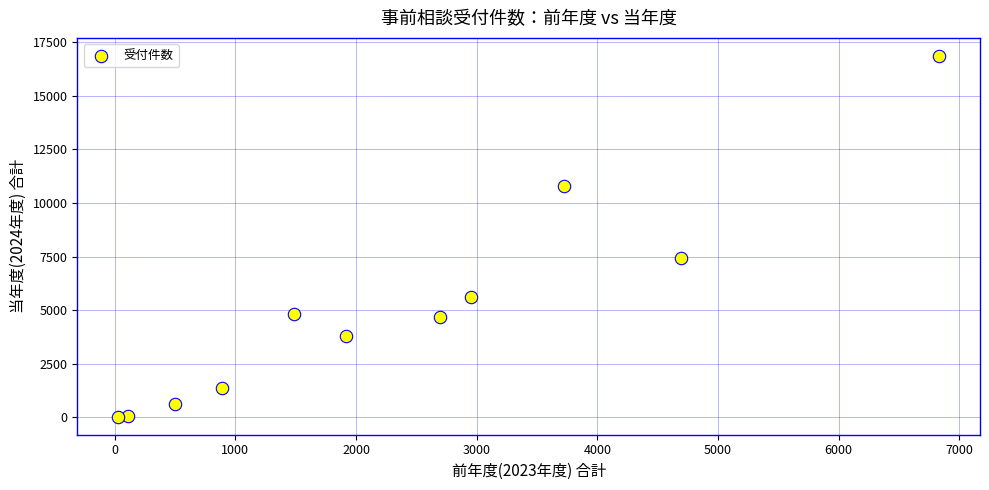

What Y value in the scatter plot is closest to 8445?

7447